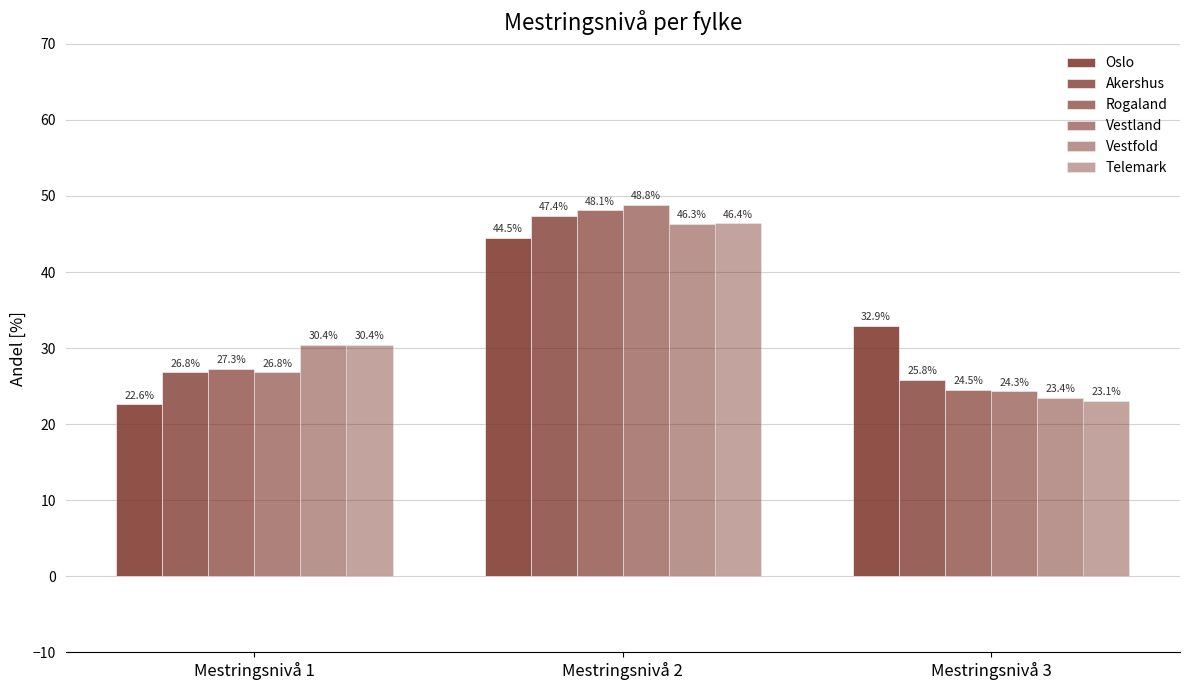

Which series has the widest spread of values?

Vestland